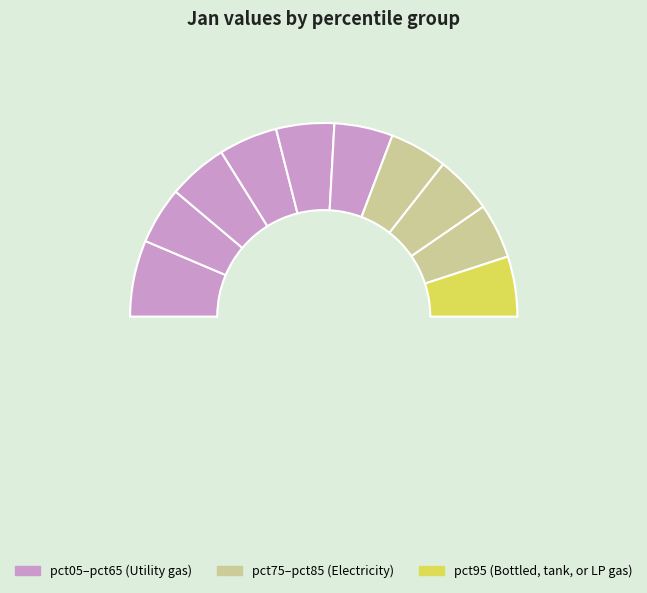

Rank the categories by value from highest to lowest.

pct05, pct95, pct25, pct35, pct55, pct45, pct75, pct65, pct15, pct85